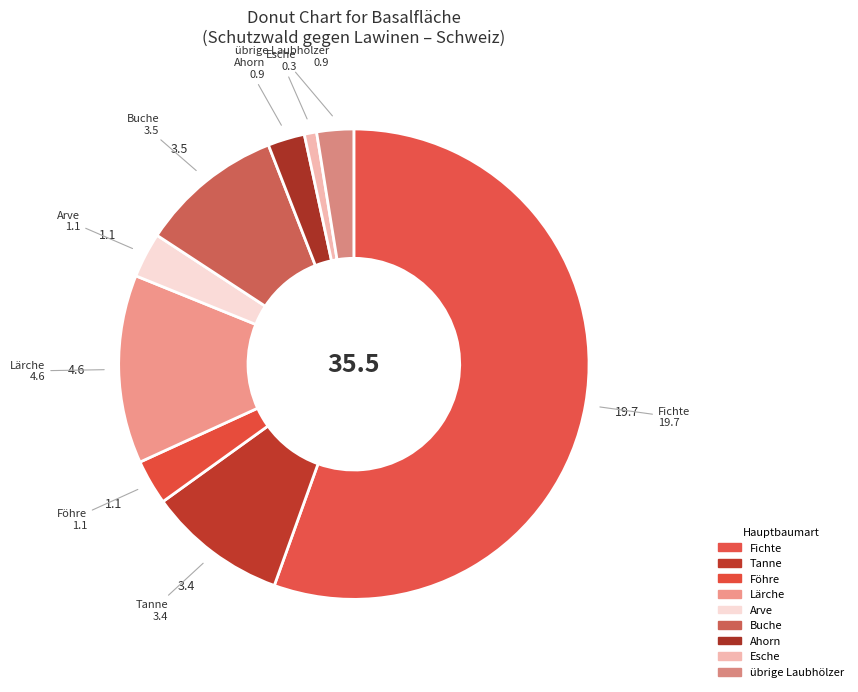

Which has a higher value, übrige Laubhölzer or Esche?

übrige Laubhölzer